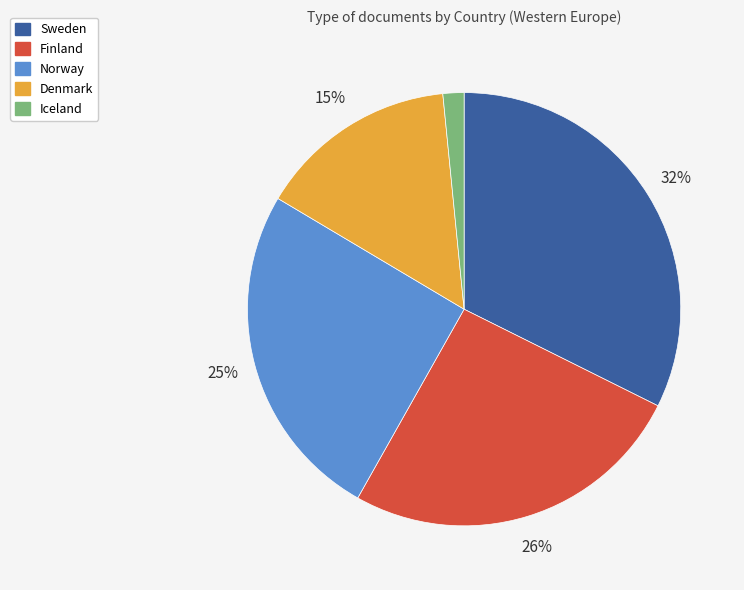

Is it true that Sweden is 32% of the pie?

True